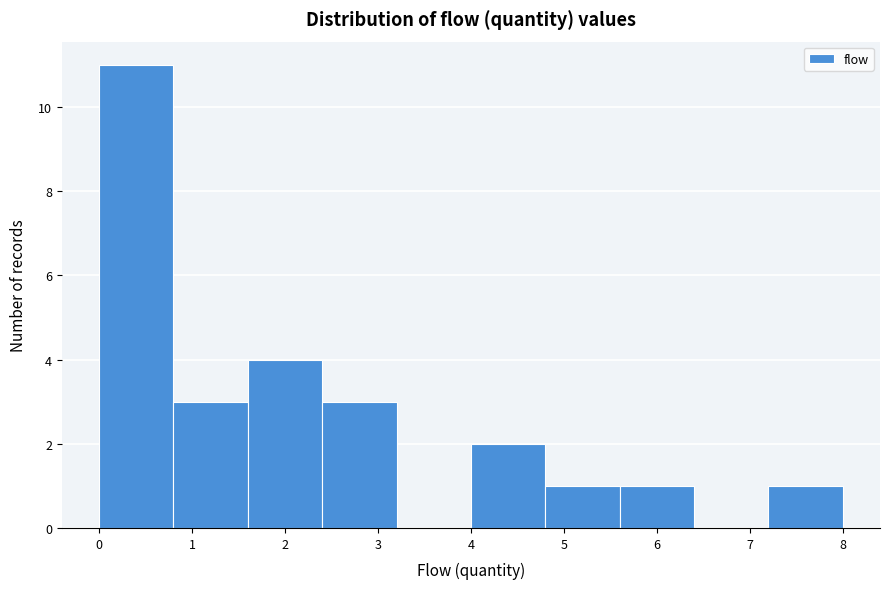

Reading left to right, transcribe this chart: for each bar, give the range it covers on the x-axis and its height. The values are not printed on the chart, so give them approximately, as read against the axis.

0.0 to 0.8: 11
0.8 to 1.6: 3
1.6 to 2.4: 4
2.4 to 3.2: 3
3.2 to 4.0: 0
4.0 to 4.8: 2
4.8 to 5.6: 1
5.6 to 6.4: 1
6.4 to 7.2: 0
7.2 to 8.0: 1